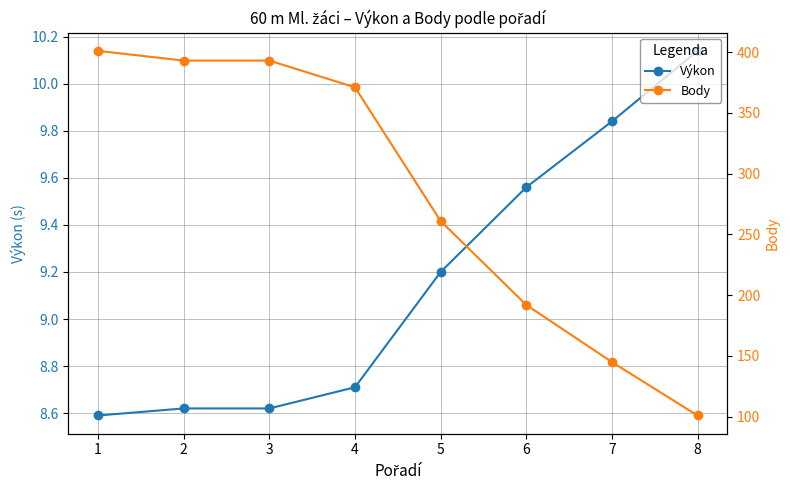

What is the highest value of the Výkon series?

10.1